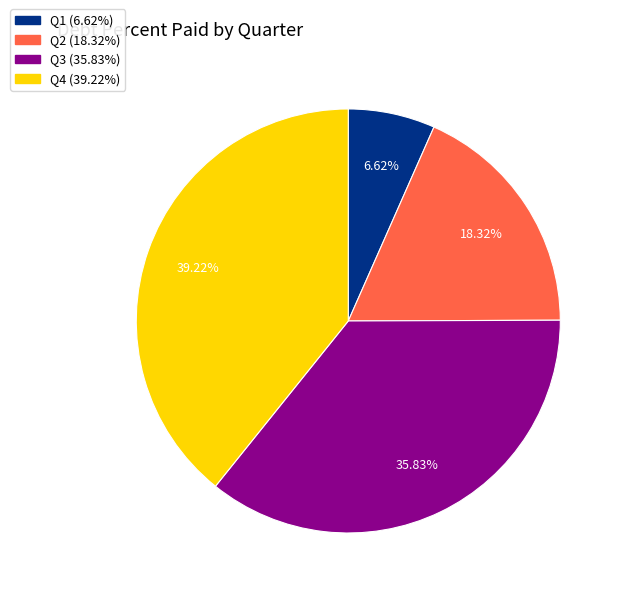

Count the number of slices in the pie.

4